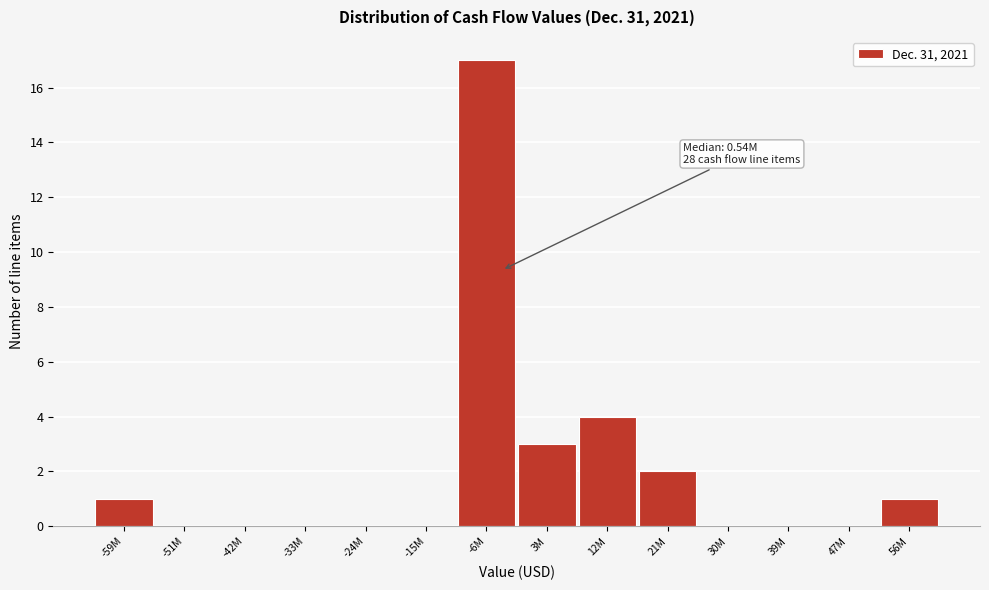

Reading left to right, list all the values displayed in this chart.

-59M=1	-51M=0	-42M=0	-33M=0	-24M=0	-15M=0	-6M=17	3M=3	12M=4	21M=2	30M=0	39M=0	47M=0	56M=1